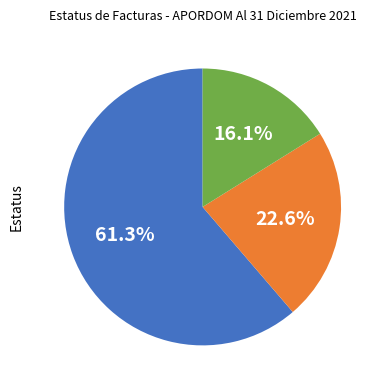

How many segments does this pie chart have?

3